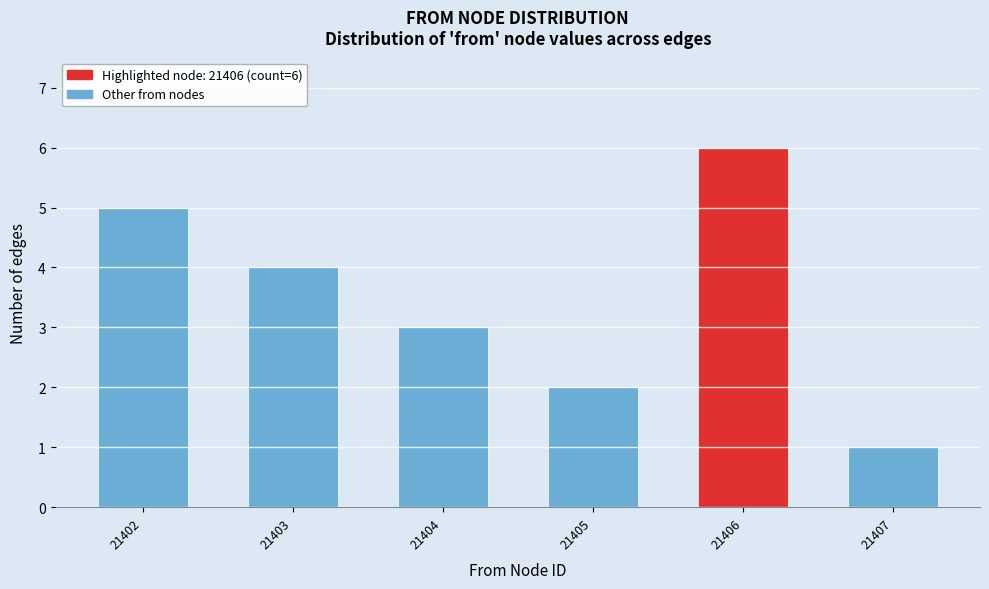

Reading left to right, list all the values displayed in this chart.

21402=5	21403=4	21404=3	21405=2	21406=6	21407=1